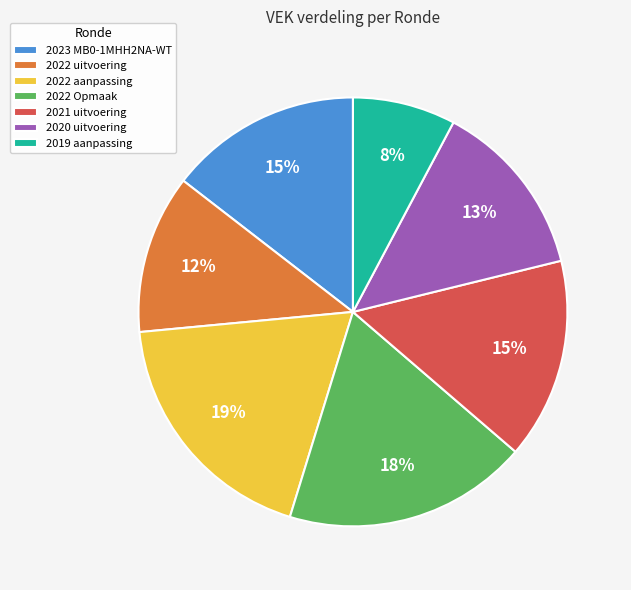

What percentage is the 2022 uitvoering slice, to the nearest percent?

12%